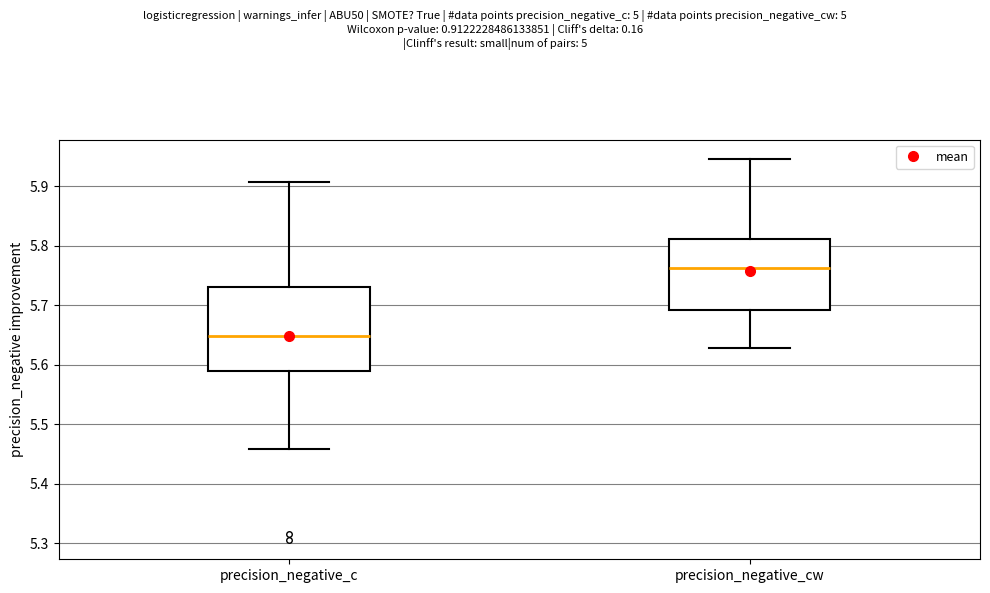

Reading left to right, transcribe this box plot: for each box, give where its median line is, the range the box spans, and where its two whiskers end, as read against the y-axis. The values are not printed on the chart, so give them approximately, as read against the axis.

precision_negative_c: median 5.65, box 5.59 to 5.73, whiskers 5.46 to 5.91
precision_negative_cw: median 5.76, box 5.69 to 5.81, whiskers 5.63 to 5.95